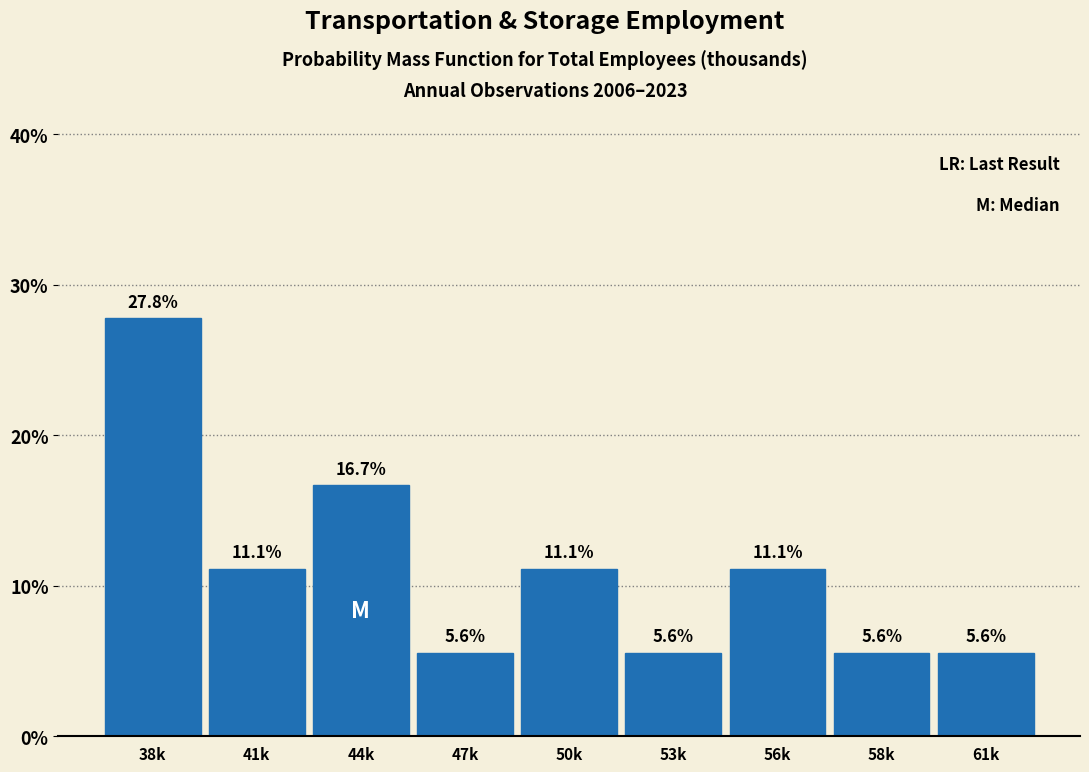

Does the chart contain any negative values?

No